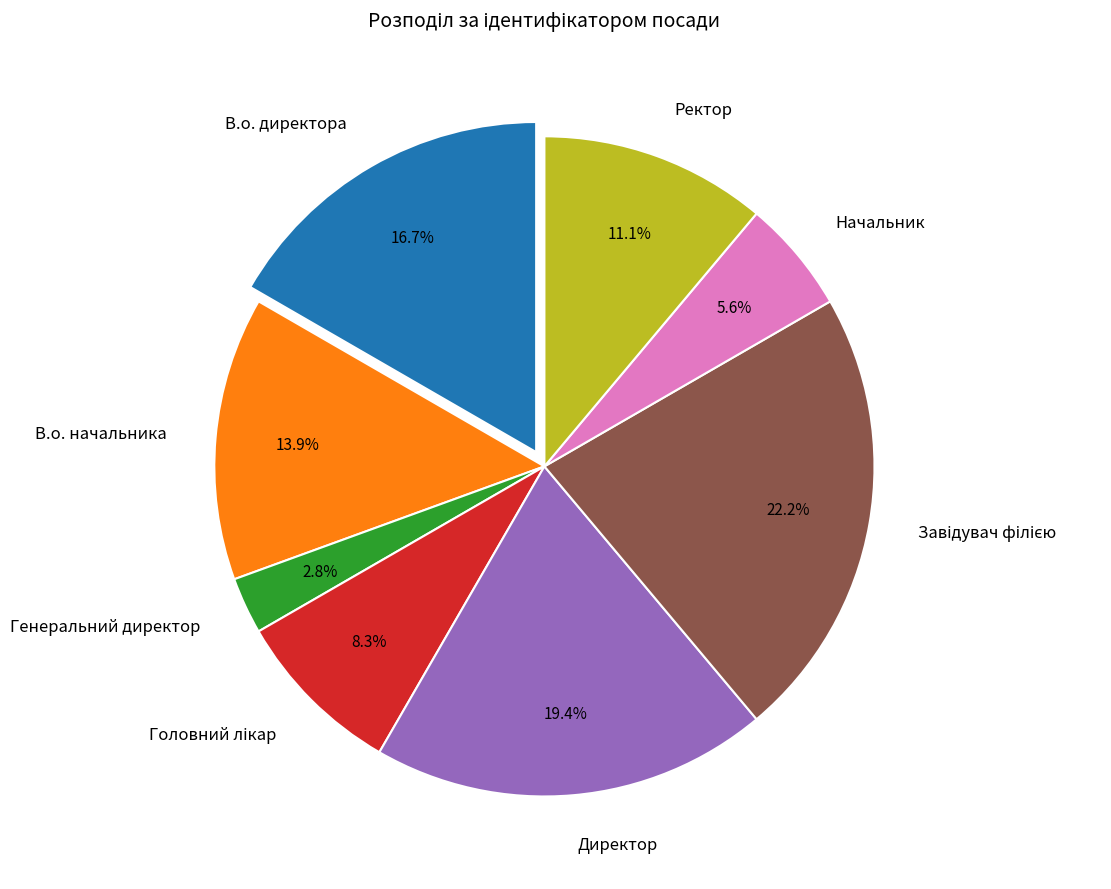

Is there any slice that represents more than half of the pie?

No